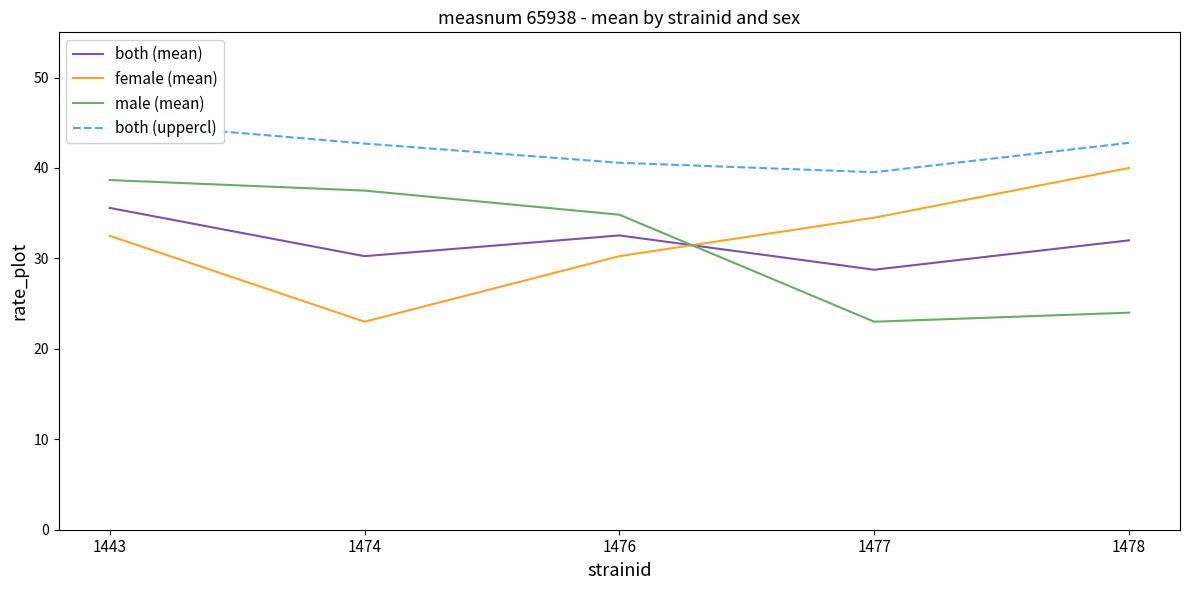

Which has a higher value, 1443 or 1478?

1443